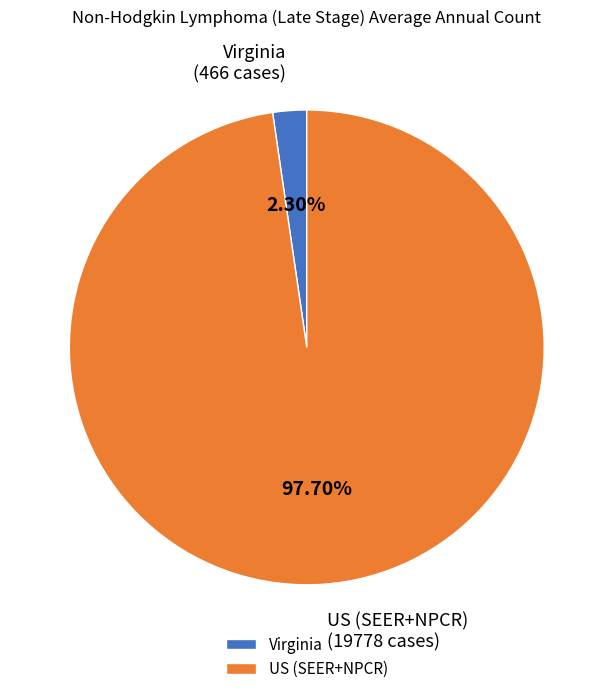

To the nearest percent, what is the difference between the US (SEER+NPCR) and Virginia slice percentages?

95%